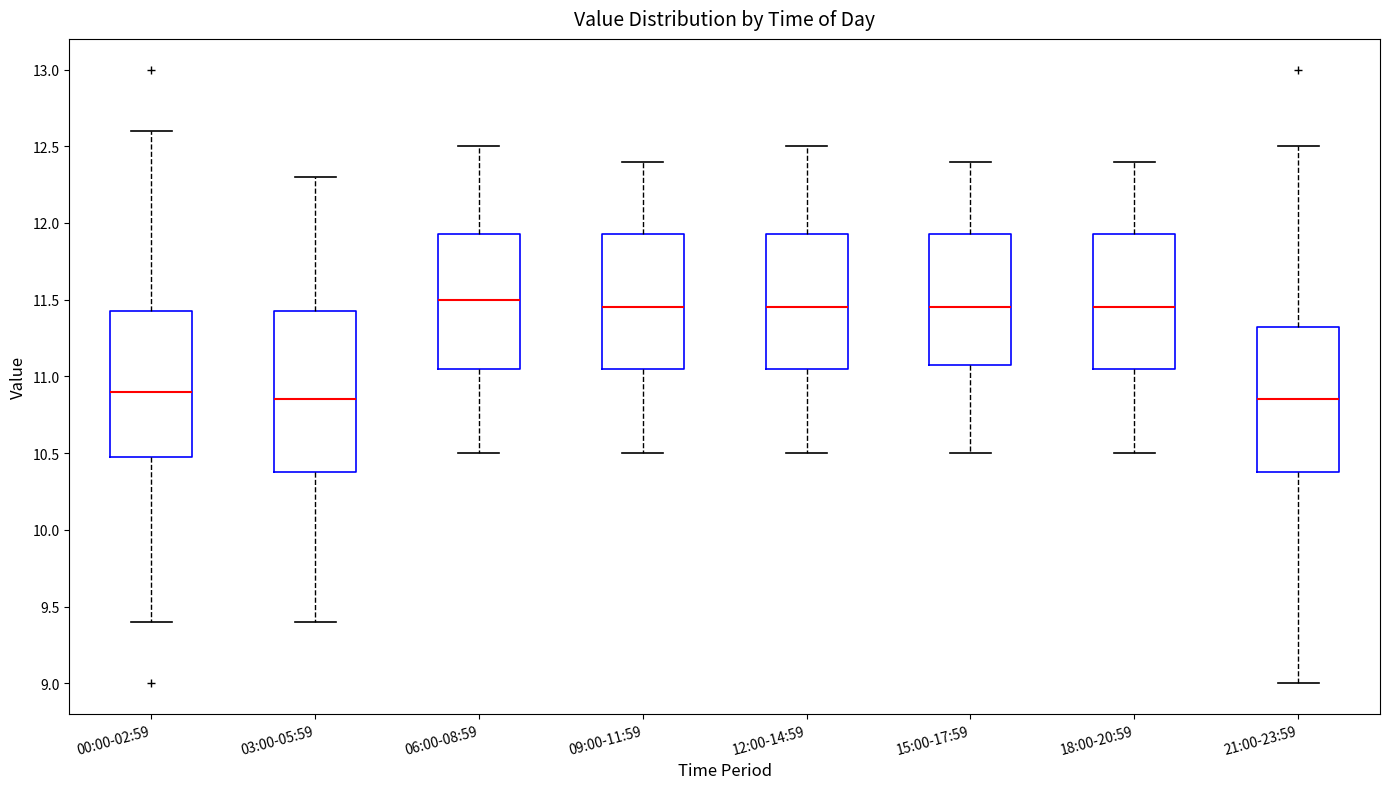

Comparing the boxes themselves (not the whiskers), which one is the tallest?

03:00-05:59